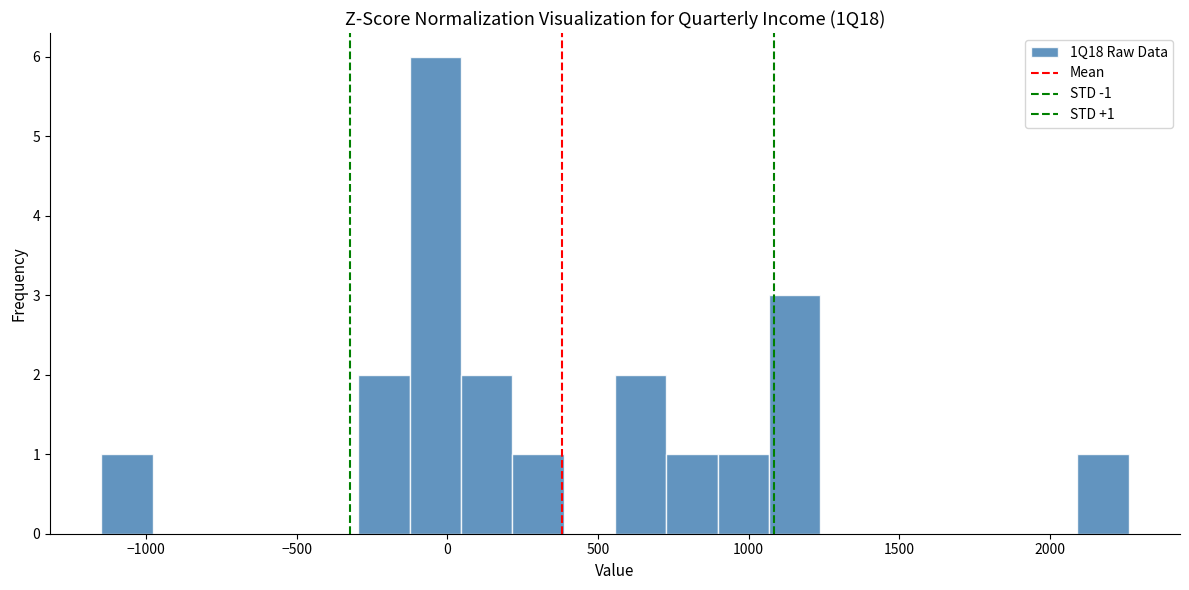

Around what value on the x-axis is the tallest bar? Give the approximate position of its centre, as read against the axis.

-50